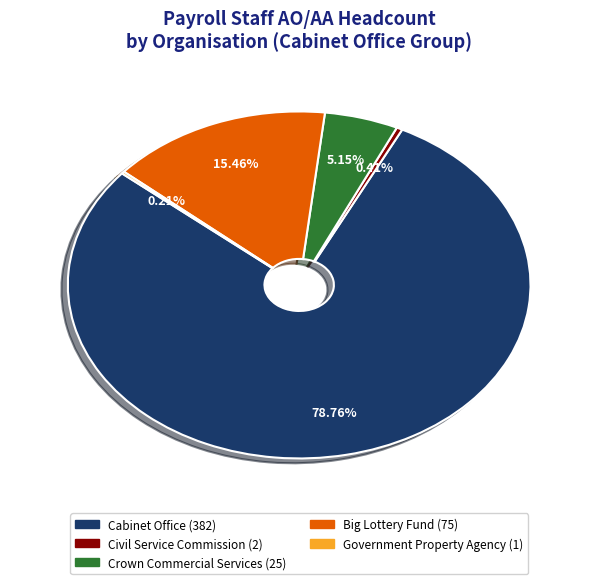

Does any single category account for the majority?

Yes